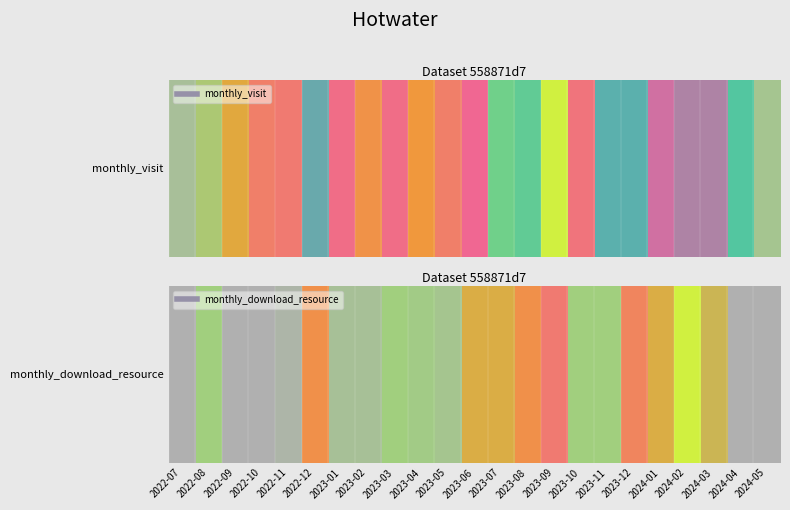

At which category does the chart reach its peak across all series?

2024-02